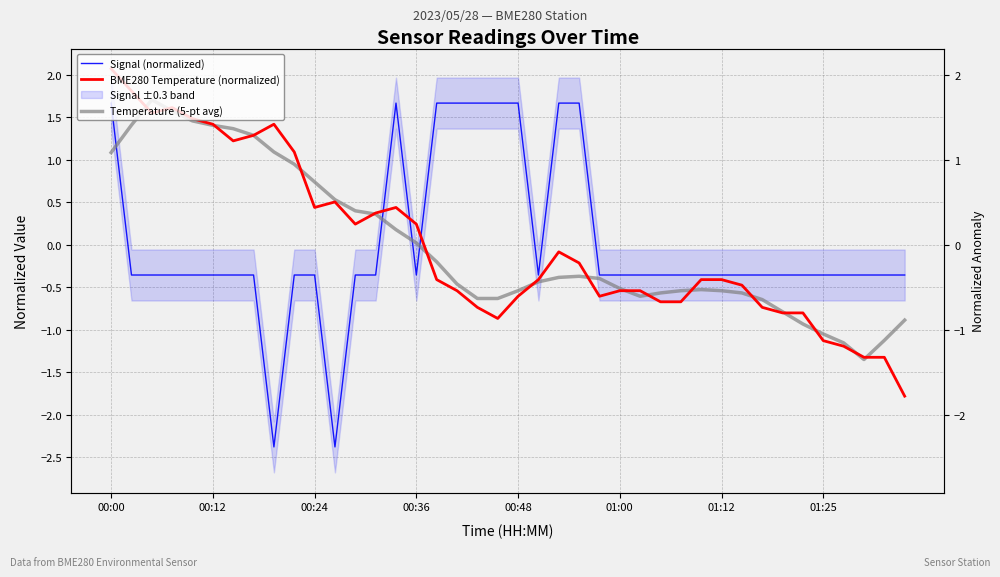

Is this an area chart (filled region under the line)?

No